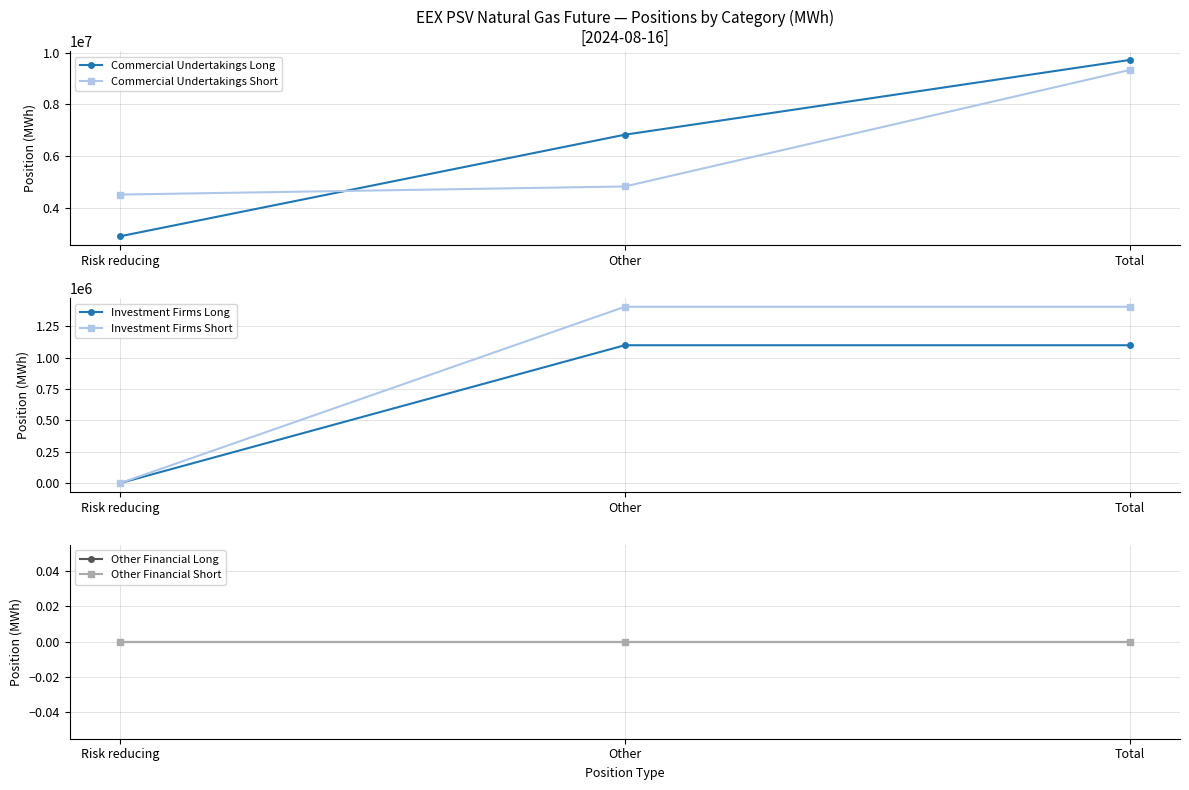

Rank the series by their maximum value, from lowest to highest.

Other Financial Long, Other Financial Short, Investment Firms Long, Investment Firms Short, Commercial Undertakings Short, Commercial Undertakings Long